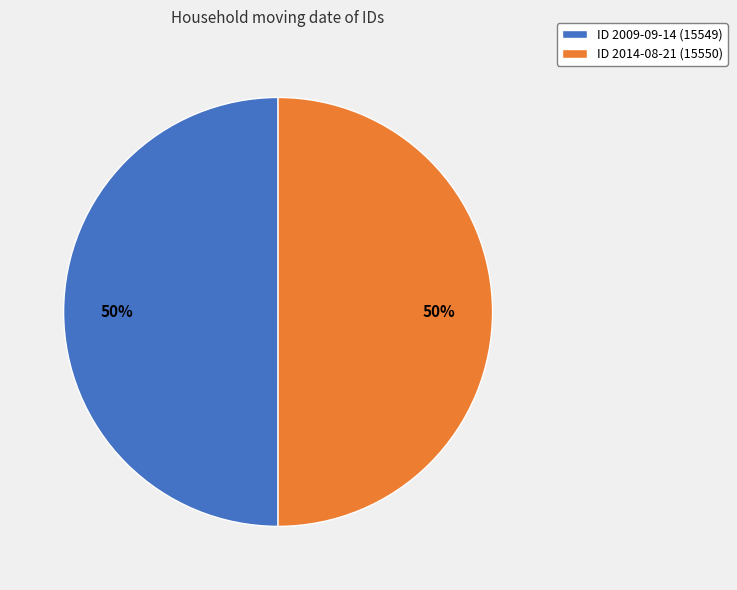

Combined, do ID 2014-08-21 (15550) and ID 2009-09-14 (15549) account for over 50%?

Yes